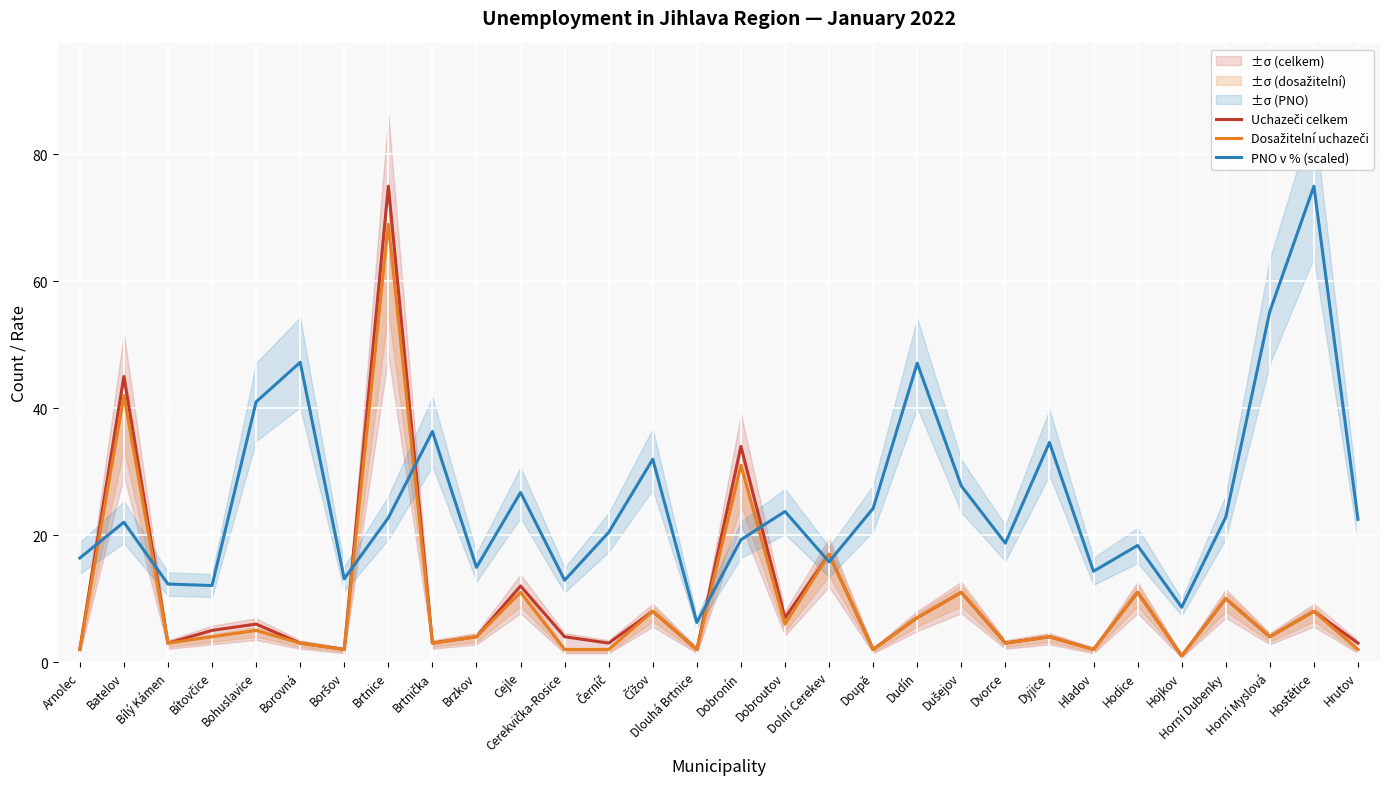

What is the maximum value for PNO v % (scaled)?

75.0